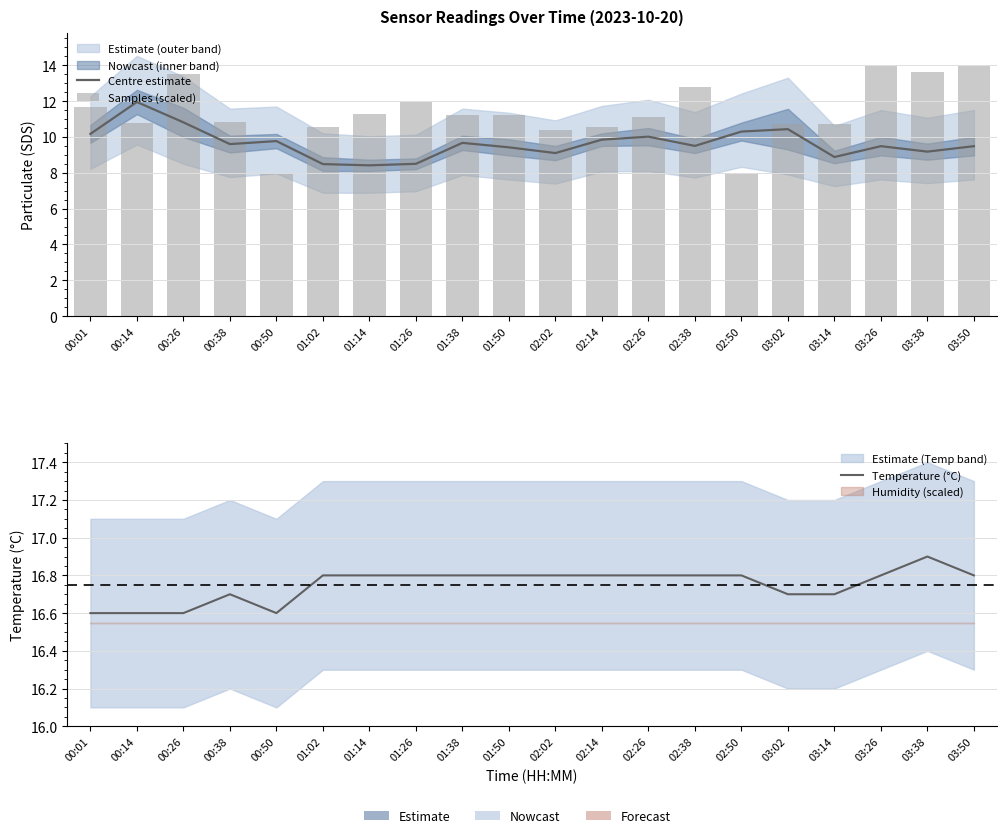

Reading left to right, what are all the values shown in this chart?

Centre estimate: 00:01=10.2	00:14=11.9	00:26=10.8	00:38=9.6	00:50=9.8	01:02=8.5	01:14=8.4	01:26=8.5	01:38=9.7	01:50=9.4	02:02=9.1	02:14=9.8	02:26=10.0	02:38=9.5	02:50=10.3	03:02=10.4	03:14=8.9	03:26=9.5	03:38=9.2	03:50=9.5
Samples (scaled): 00:01=11.7	00:14=10.8	00:26=13.5	00:38=10.8	00:50=8.0	01:02=10.6	01:14=11.3	01:26=12.0	01:38=11.2	01:50=11.2	02:02=10.4	02:14=10.5	02:26=11.1	02:38=12.8	02:50=8.0	03:02=10.7	03:14=10.7	03:26=14.0	03:38=13.6	03:50=14.0
Temperature (°C): 00:01=16.6	00:14=16.6	00:26=16.6	00:38=16.7	00:50=16.6	01:02=16.8	01:14=16.8	01:26=16.8	01:38=16.8	01:50=16.8	02:02=16.8	02:14=16.8	02:26=16.8	02:38=16.8	02:50=16.8	03:02=16.7	03:14=16.7	03:26=16.8	03:38=16.9	03:50=16.8